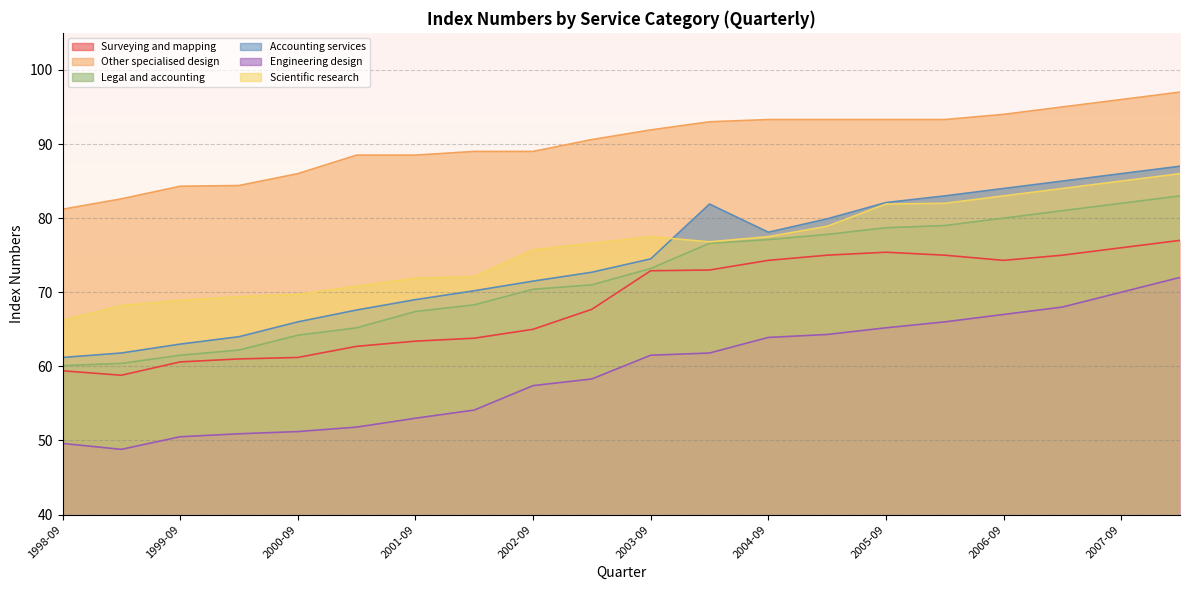

At which category does the chart reach its peak across all series?

2008-03-01